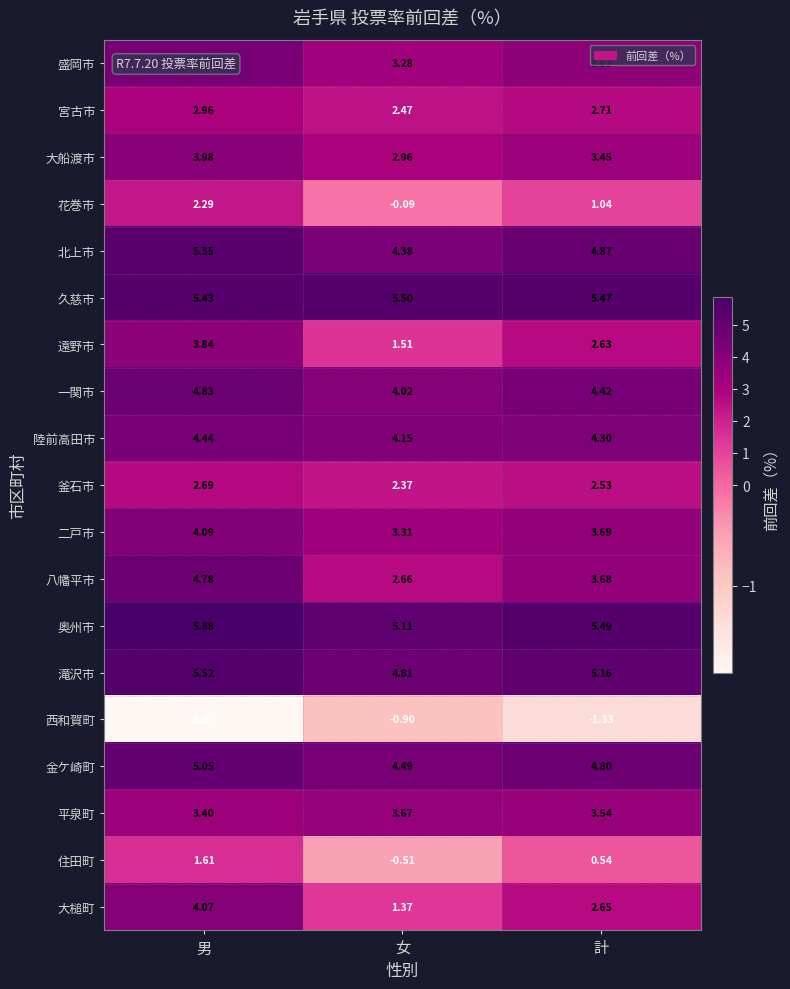

Which series changed the most between 男 and 女?

大槌町